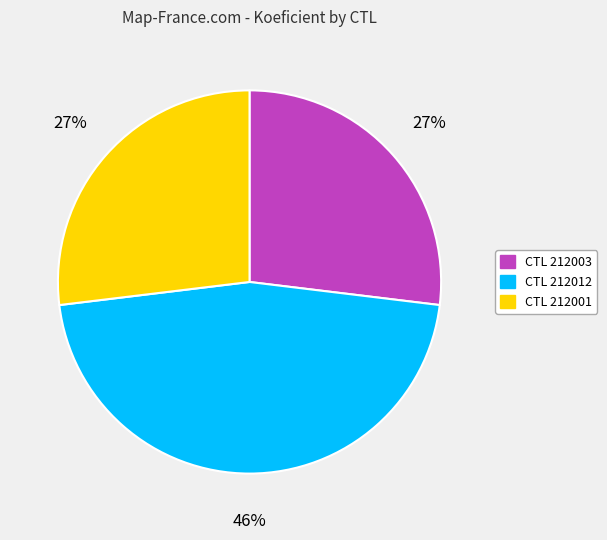

To the nearest percent, what is the average slice percentage?

33%